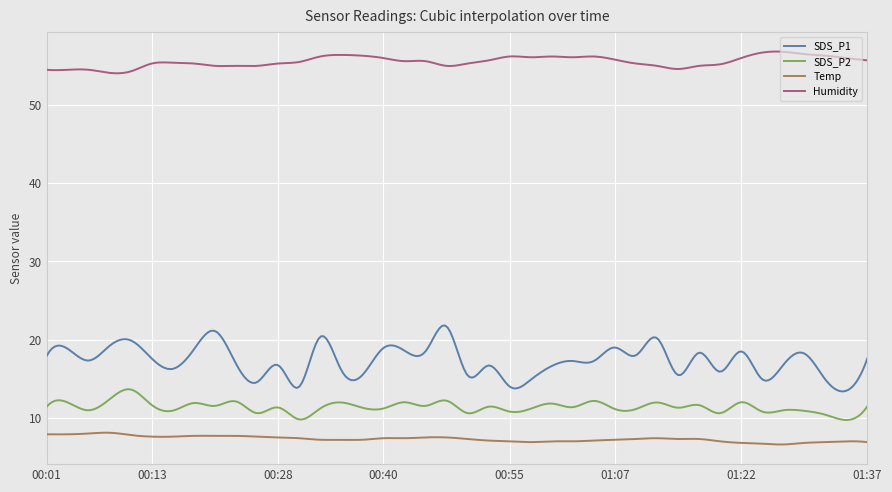

How many lines are shown in the chart?

4